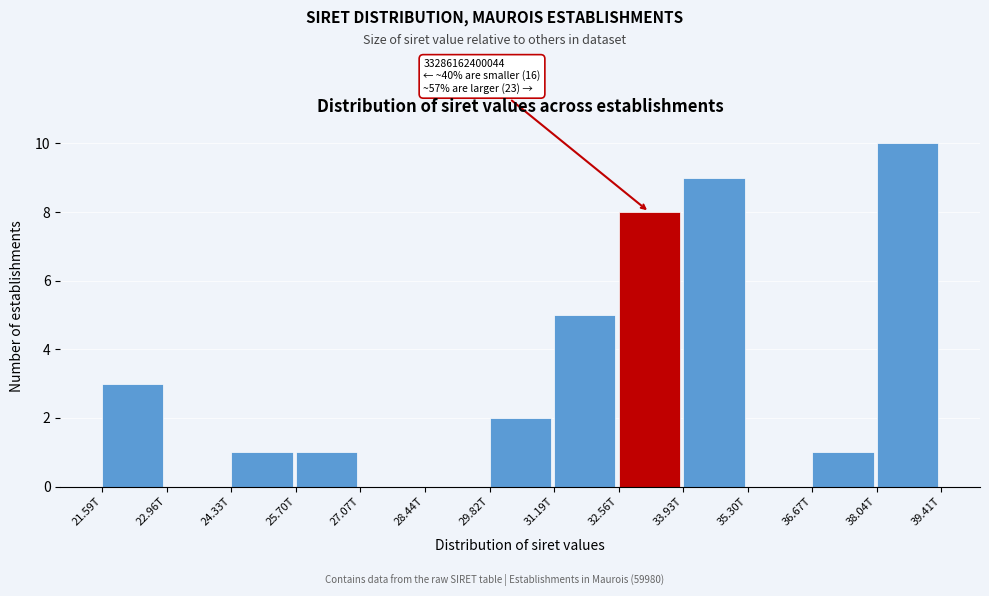

Reading right to left, what are all the values shown in this chart?

38.04T=10	36.67T=1	35.30T=0	33.93T=9	32.56T=8	31.19T=5	29.82T=2	28.44T=0	27.07T=0	25.70T=1	24.33T=1	22.96T=0	21.59T=3